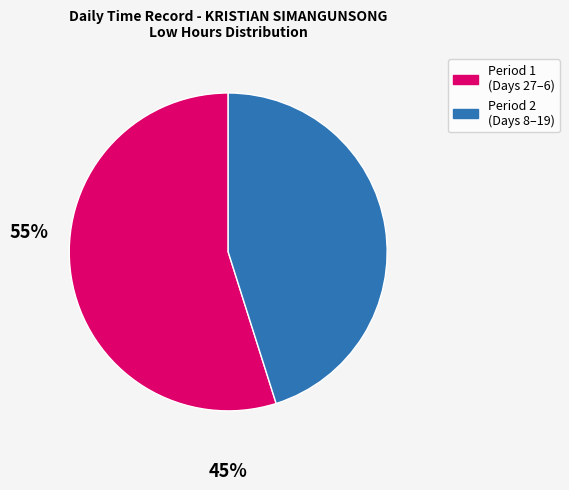

Does any single category account for the majority?

Yes